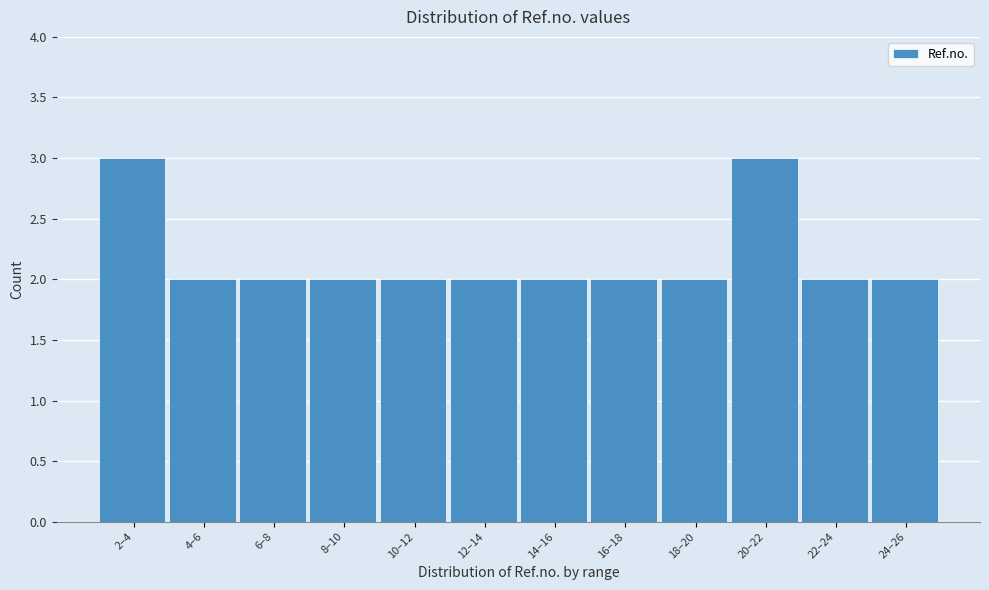

Reading left to right, transcribe all the data shown in this chart.

2–4=3	4–6=2	6–8=2	8–10=2	10–12=2	12–14=2	14–16=2	16–18=2	18–20=2	20–22=3	22–24=2	24–26=2